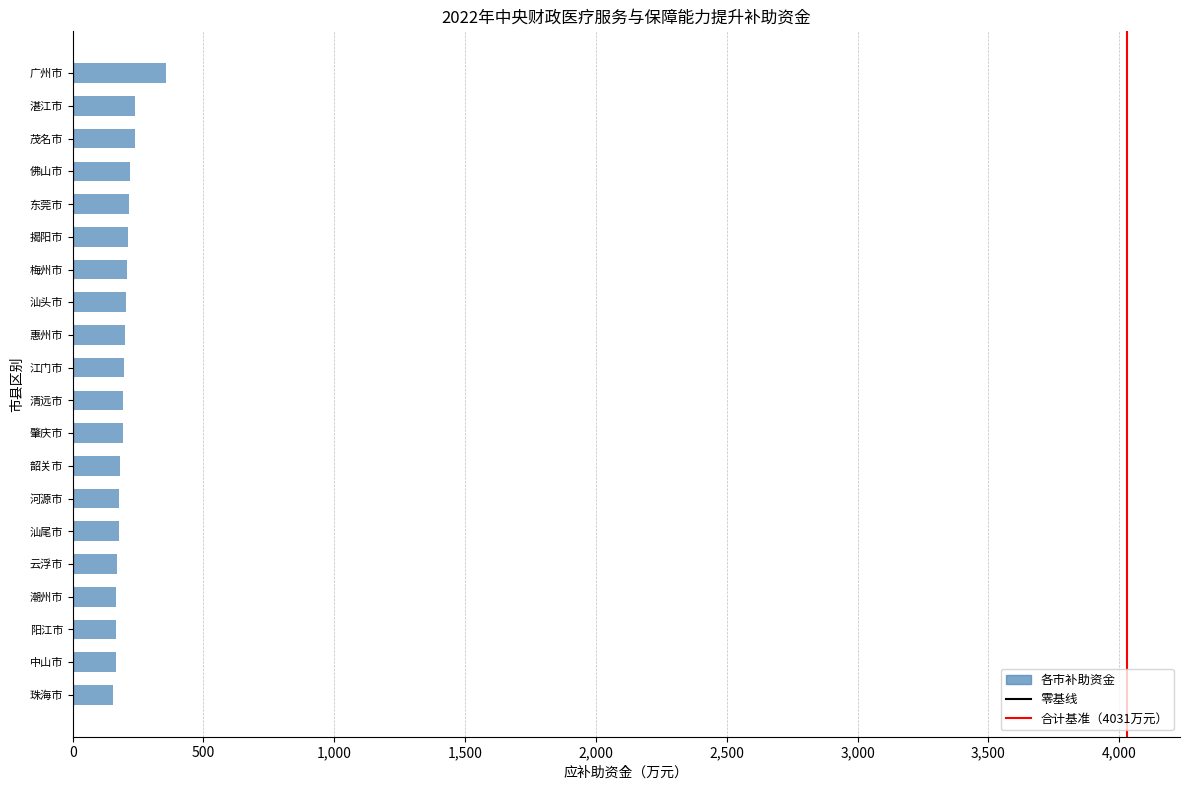

Count the number of categories in the chart.

20